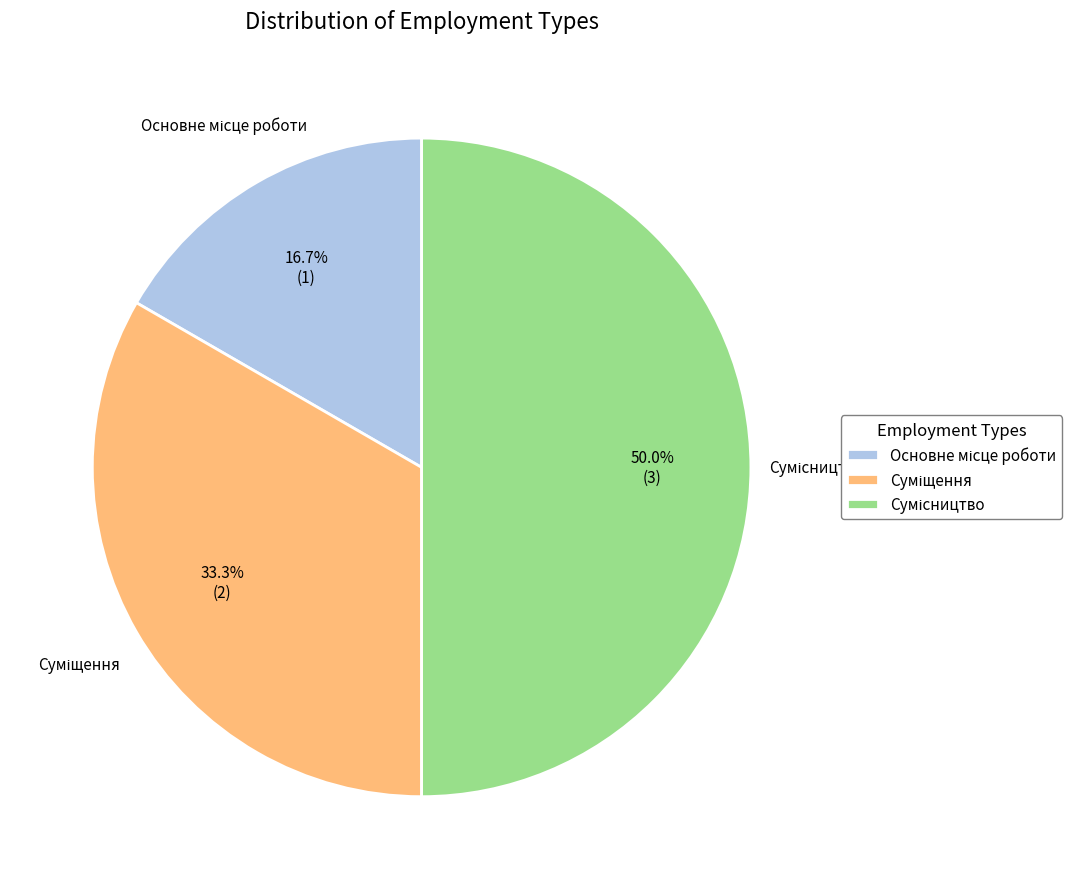

Count the number of slices in the pie.

3